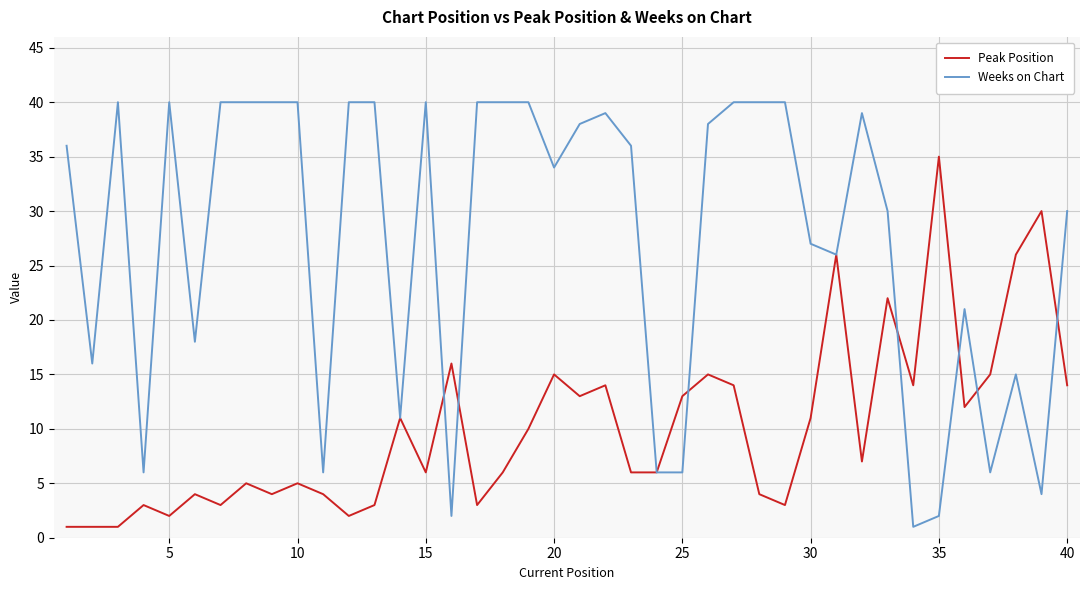

List the series in order of their overall mean, highest first.

Weeks on Chart, Peak Position